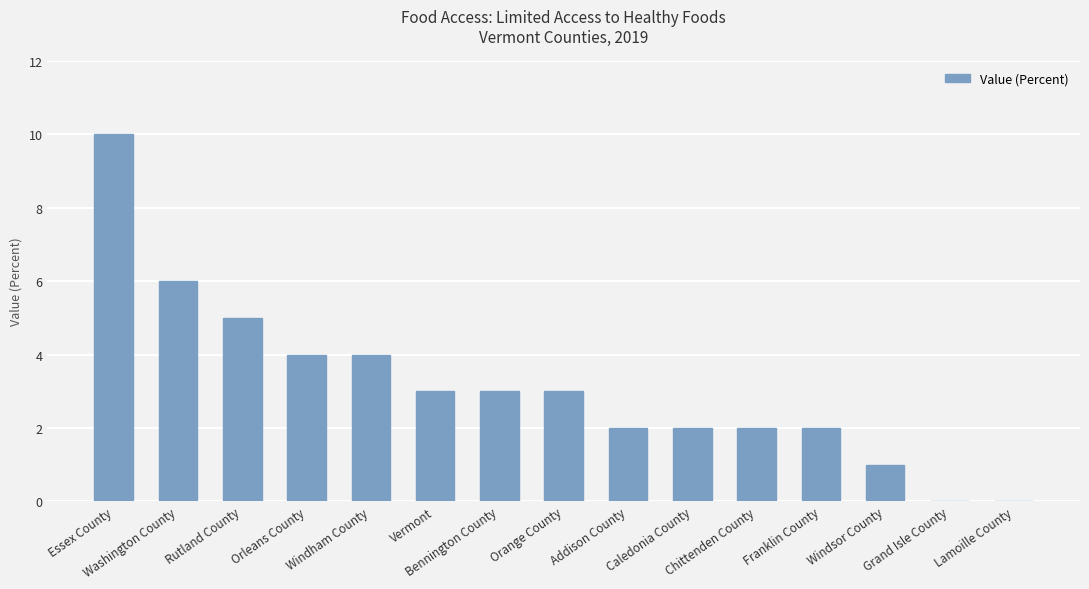

Reading left to right, transcribe all the data shown in this chart.

Essex County=10	Washington County=6	Rutland County=5	Orleans County=4	Windham County=4	Vermont=3	Bennington County=3	Orange County=3	Addison County=2	Caledonia County=2	Chittenden County=2	Franklin County=2	Windsor County=1	Grand Isle County=0	Lamoille County=0